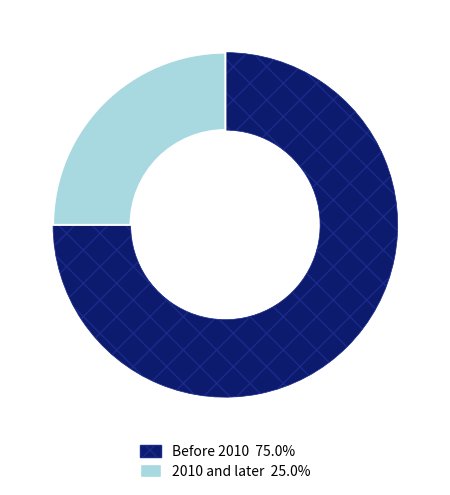

How many slices are in this pie chart?

2